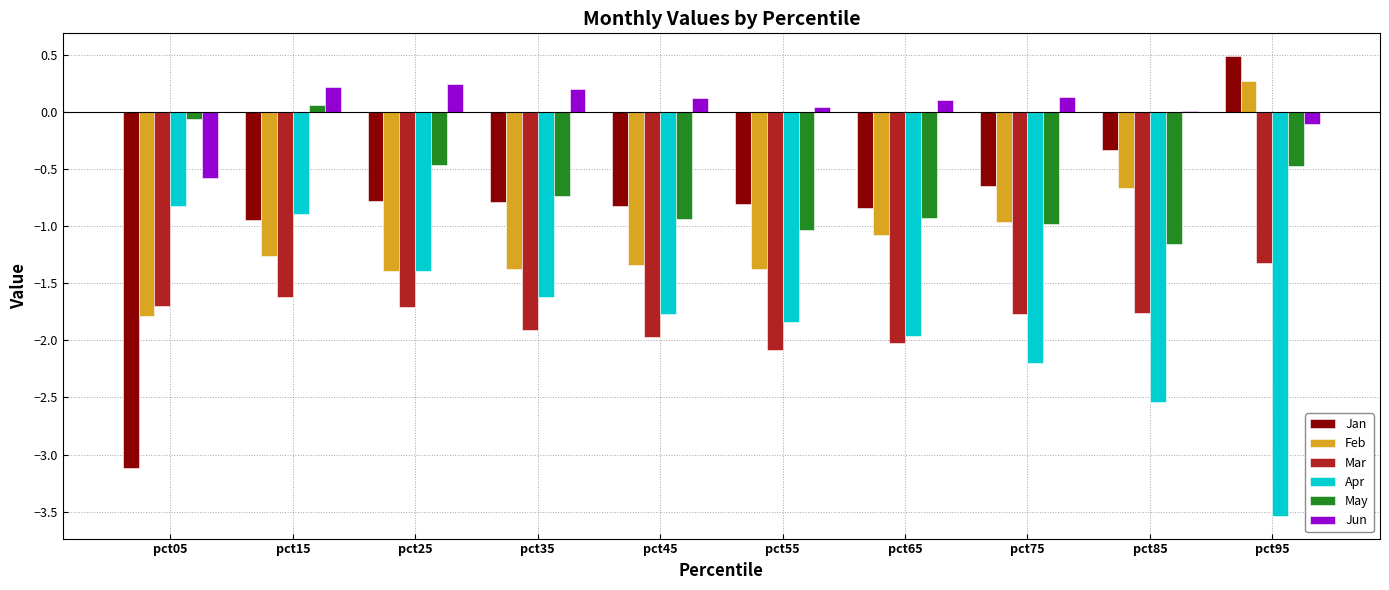

At which label does May first exceed 0?

pct15